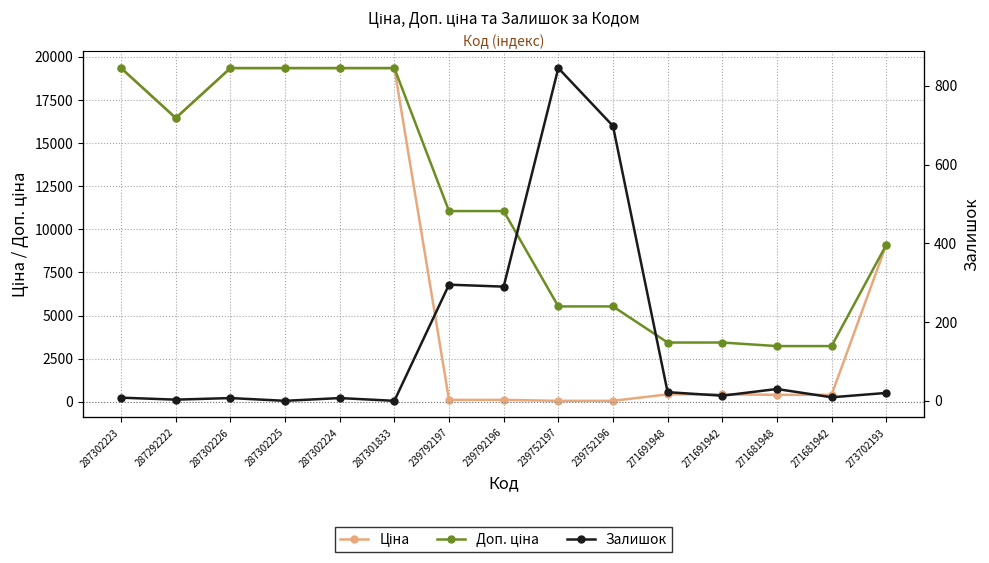

Reading right to left, list all the values displayed in this chart.

Ціна: 273702193=9092.0	271681942=403.6	271681948=403.6	271691942=429.3	271691948=429.3	239752196=55.3	239752197=55.3	239792196=110.5	239792197=110.5	287301833=19343.1	287302224=19343.1	287302225=19343.1	287302226=19343.1	287292222=16448.2	287302223=19343.1
Доп. ціна: 273702193=9092.0	271681942=3228.8	271681948=3228.8	271691942=3434.6	271691948=3434.6	239752196=5528.0	239752197=5528.0	239792196=11055.0	239792197=11055.0	287301833=19343.1	287302224=19343.1	287302225=19343.1	287302226=19343.1	287292222=16448.2	287302223=19343.1
Залишок: 273702193=20.0	271681942=9.0	271681948=30.0	271691942=13.0	271691948=22.0	239752196=698.0	239752197=845.0	239792196=290.0	239792197=295.0	287301833=0.0	287302224=7.0	287302225=0.0	287302226=7.0	287292222=3.0	287302223=8.0